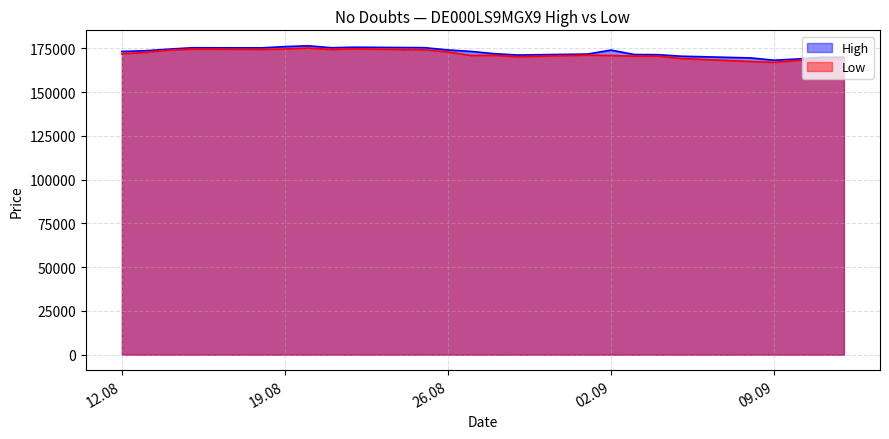

Which category has the highest value across all series?

20.08.2025